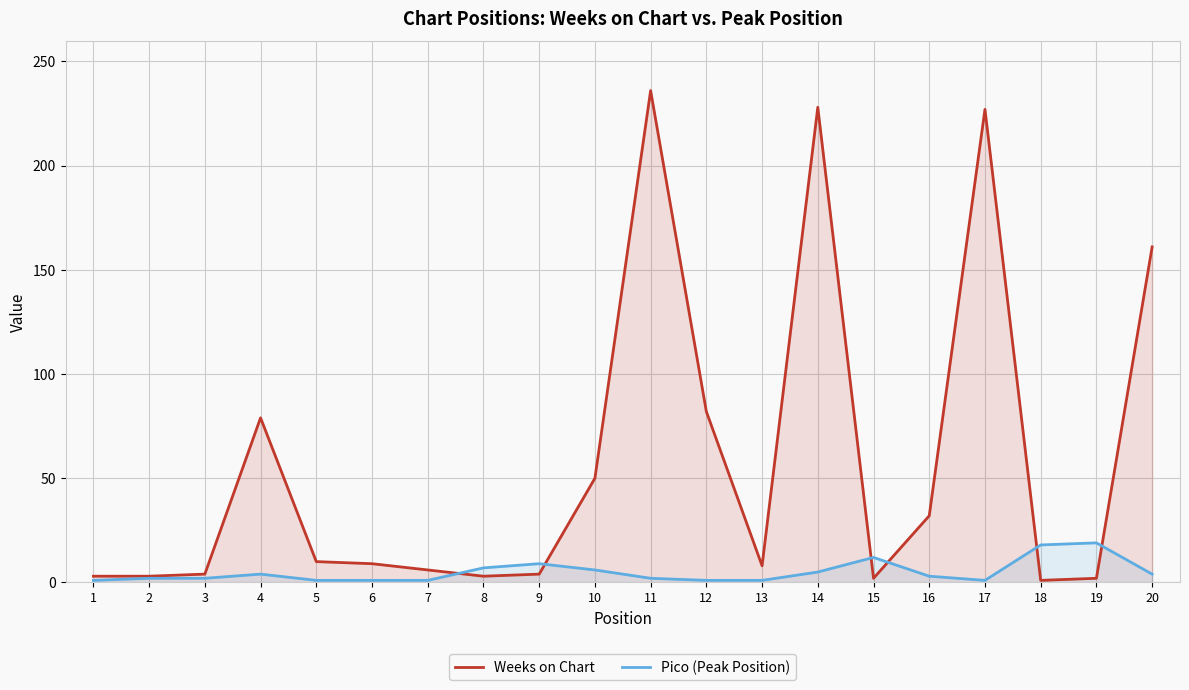

Rank the series at 15 from highest to lowest value.

Pico (Peak Position), Weeks on Chart